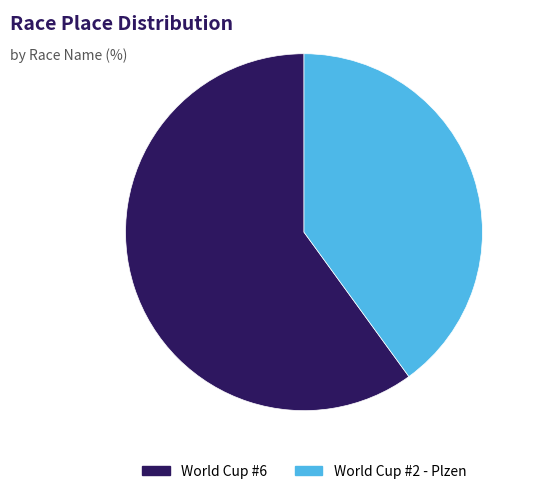

Combined, do World Cup #2 - Plzen and World Cup #6 account for over 50%?

Yes